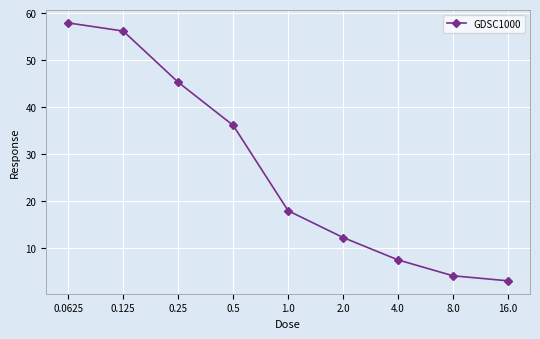

Reading right to left, list all the values displayed in this chart.

16.0=3.0	8.0=4.1	4.0=7.5	2.0=12.2	1.0=17.9	0.5=36.1	0.25=45.3	0.125=56.2	0.0625=57.9